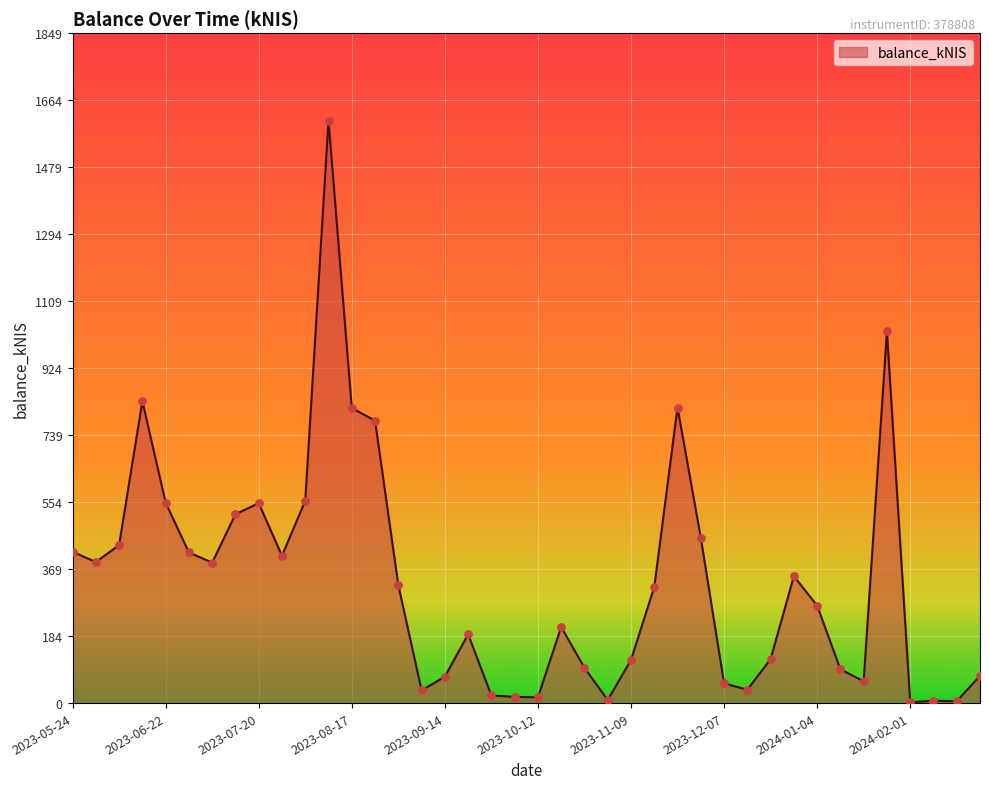

What is the greatest value displayed?

1608.0